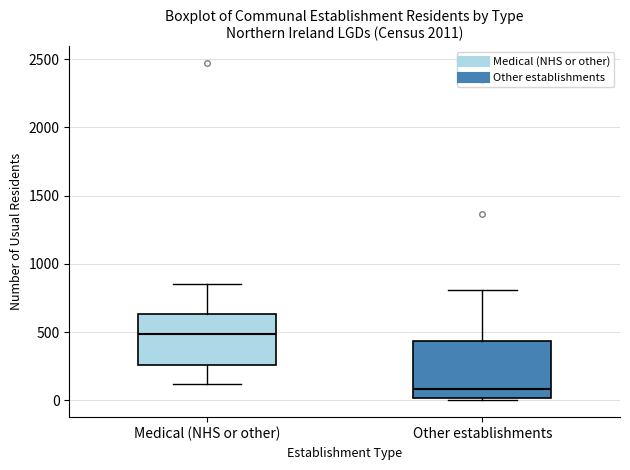

Where does the upper whisker of the box for Medical (NHS or other) end on the y-axis? The values are not printed on the chart, so give them approximately, as read against the axis.

850